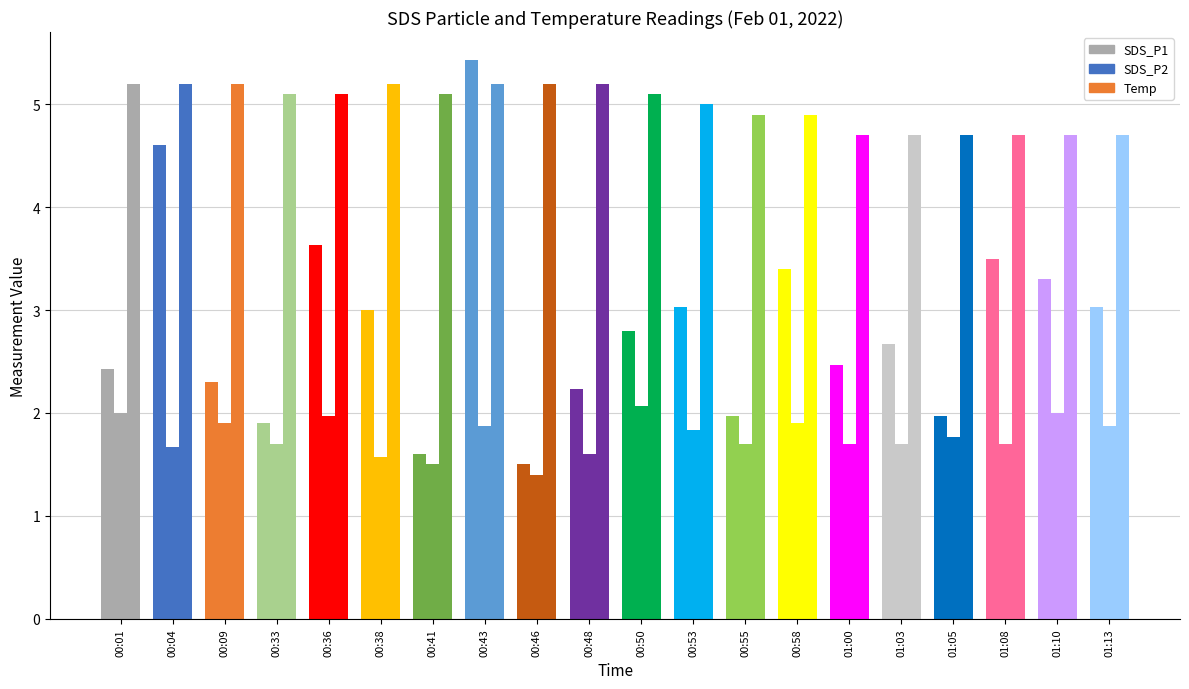

What is the label of the 20th bar from the right?

00:01